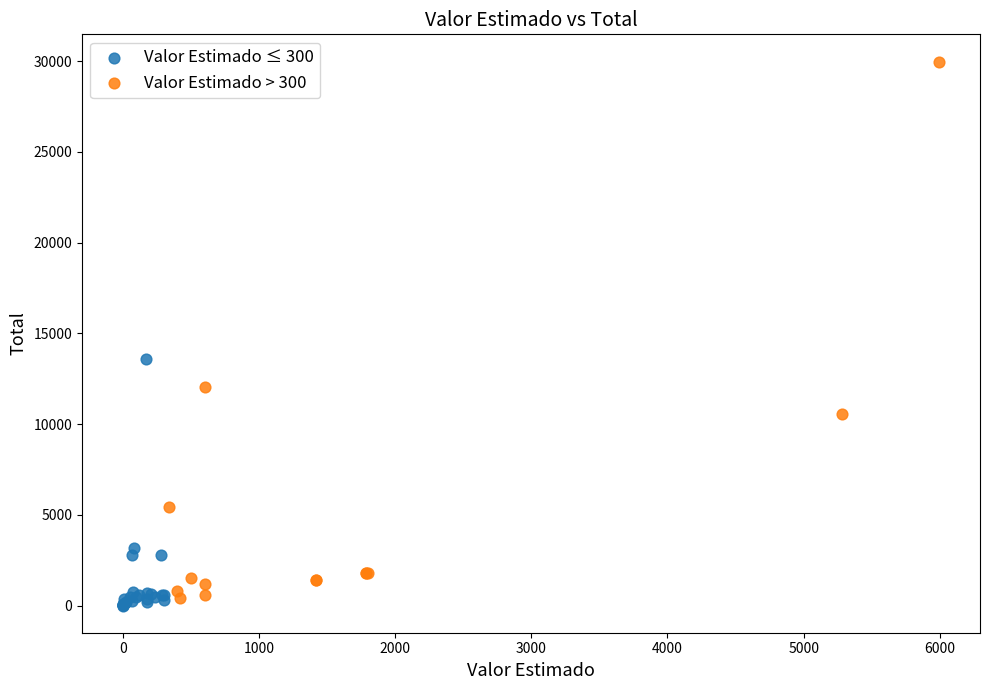

Which series has the largest Y range (max minus min)?

Valor Estimado > 300